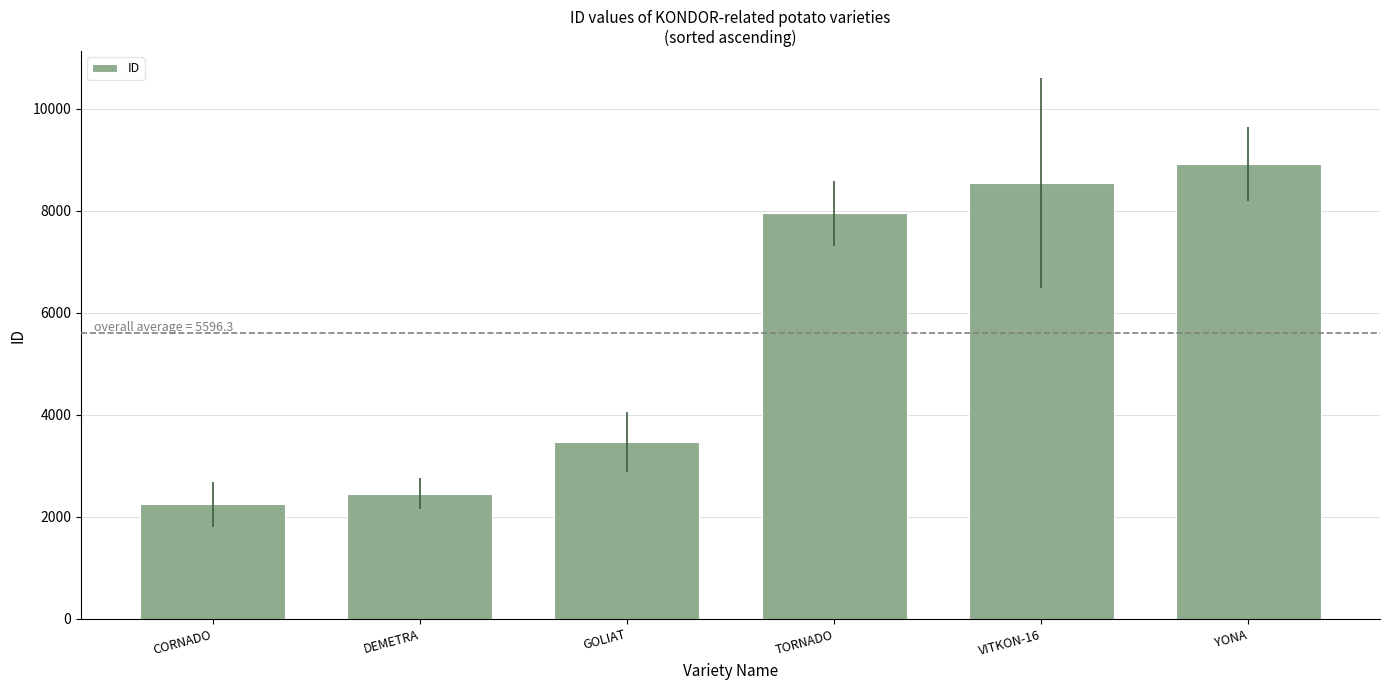

Reading right to left, list all the values displayed in this chart.

YONA=8913	VITKON-16=8545	TORNADO=7946	GOLIAT=3473	DEMETRA=2451	CORNADO=2250